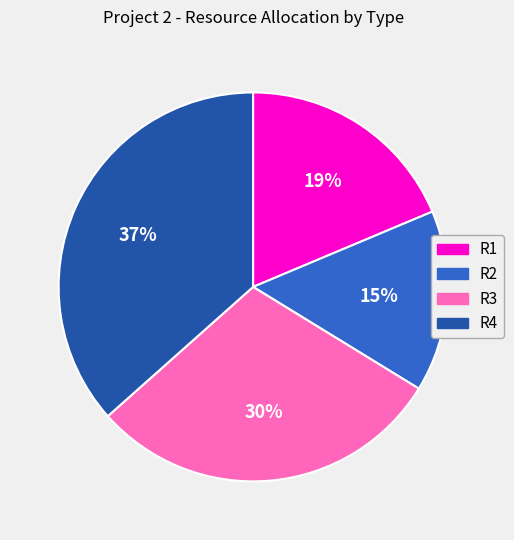

True or false: R2 accounts for 7% of the total.

False